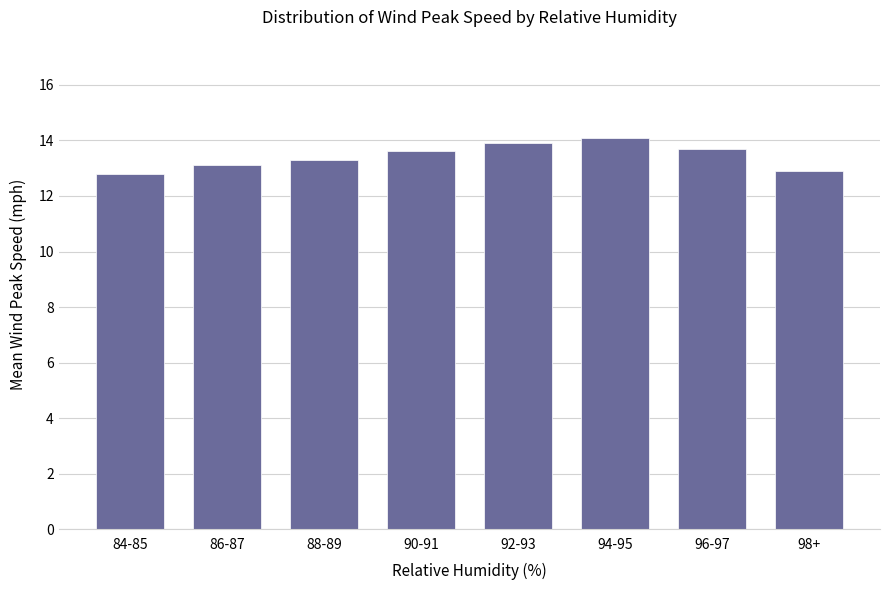

What position from the right is 84-85?

8